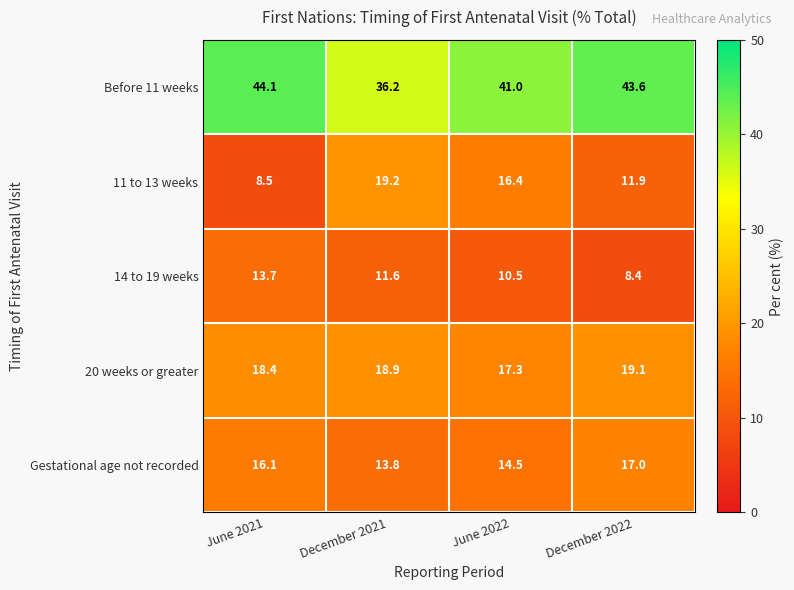

Is it true that 14 to 19 weeks equals 7.8 at December 2021?

False